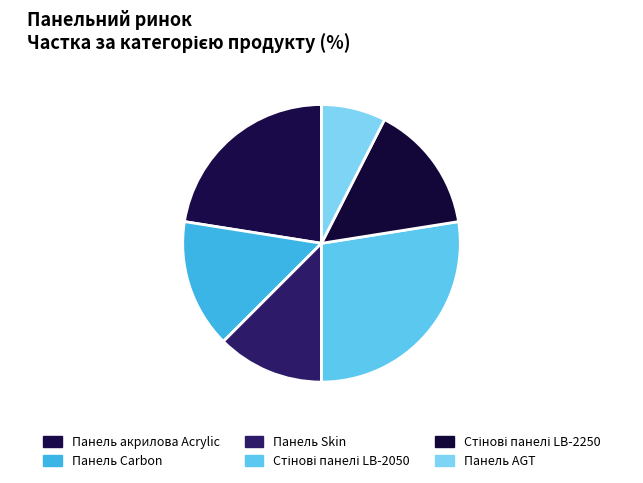

How many segments does this pie chart have?

6